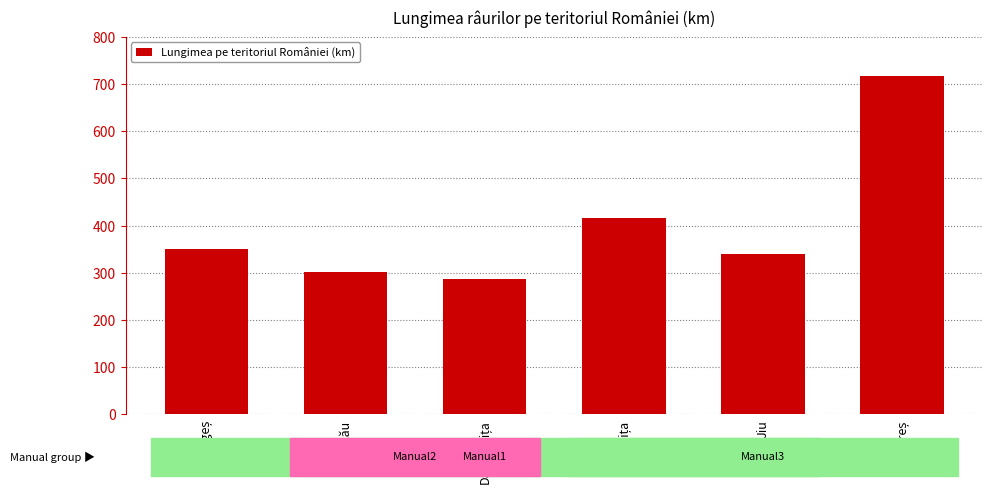

The chart shows a value of 403 at Buzău. True or false?

False